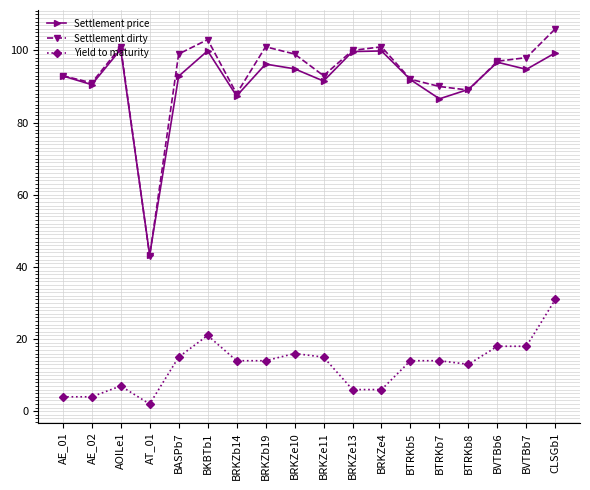

What is the difference between the highest and lowest values at BKBTb1?

82.0